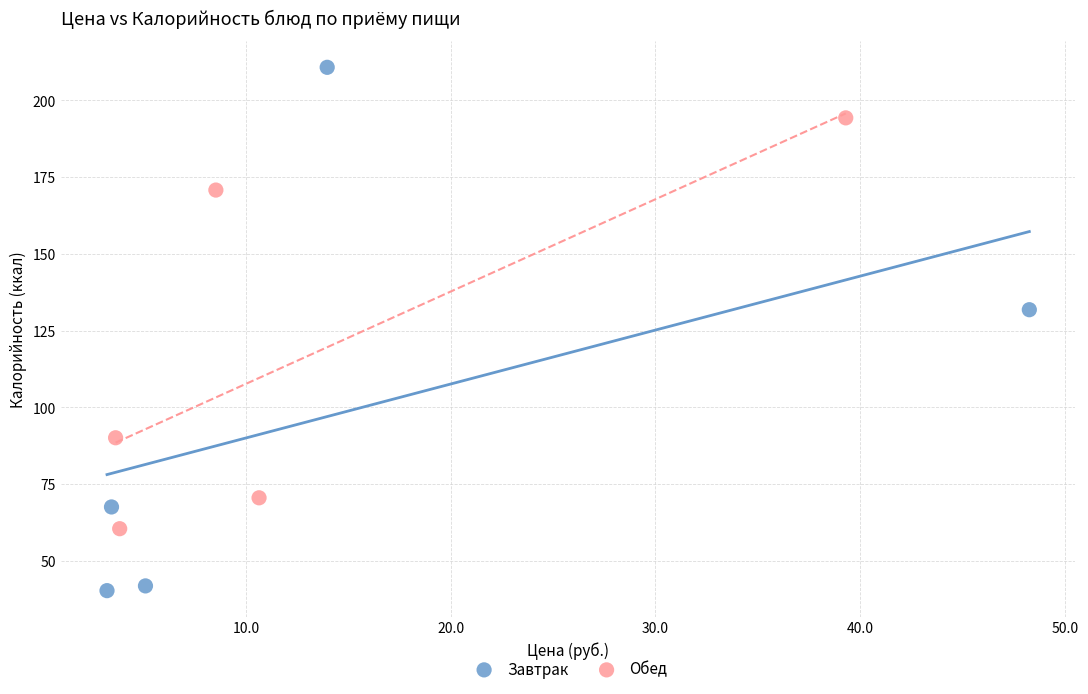

Which series reaches the maximum Y coordinate?

Завтрак